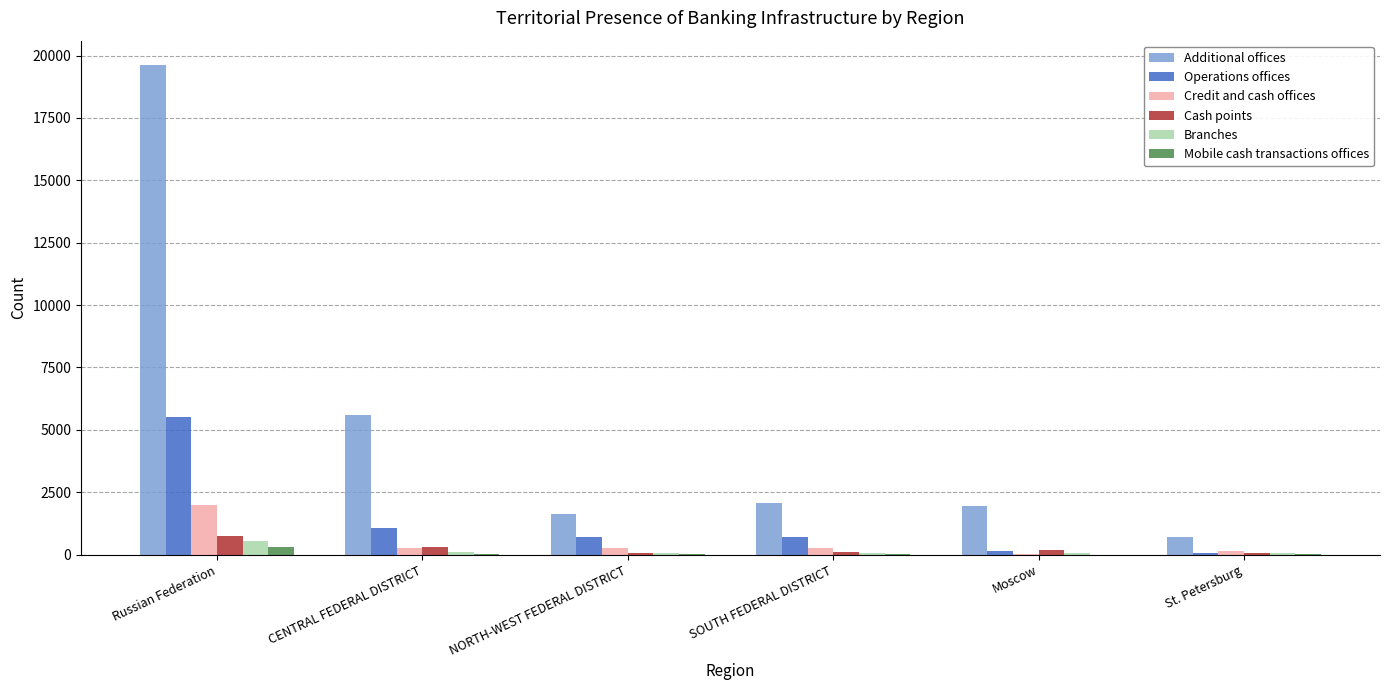

Which series has the largest range (max minus min)?

Additional offices